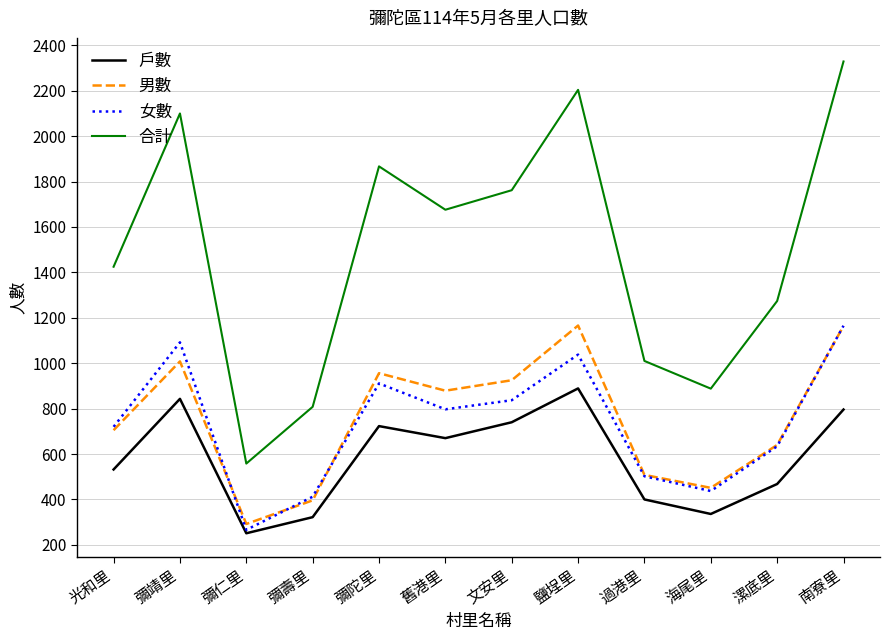

True or false: 女數 and 合計 cross at least once.

False